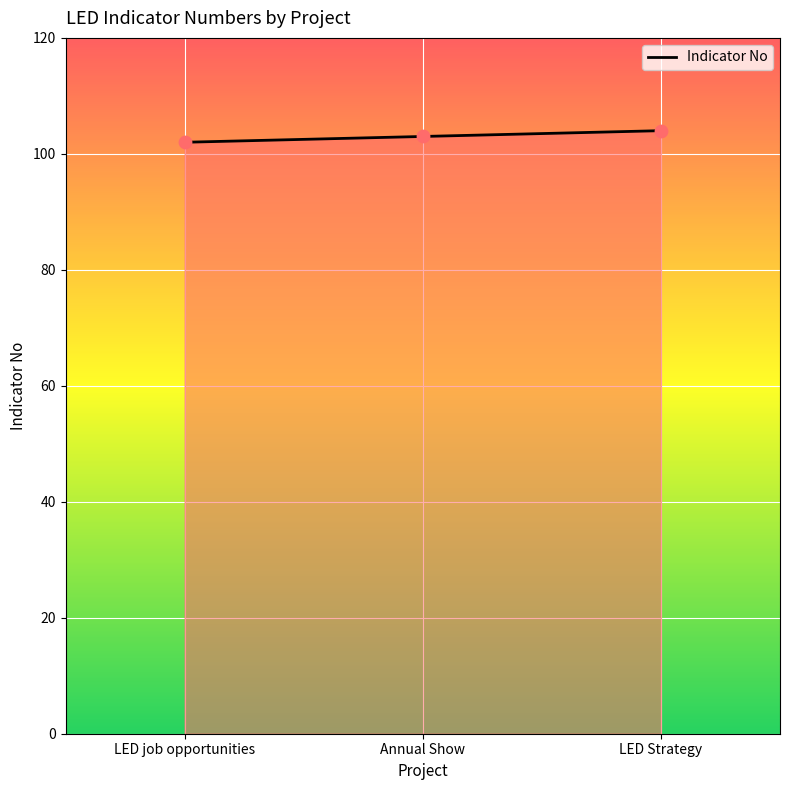

What is the change in value from LED job opportunities to Annual Show?

+1